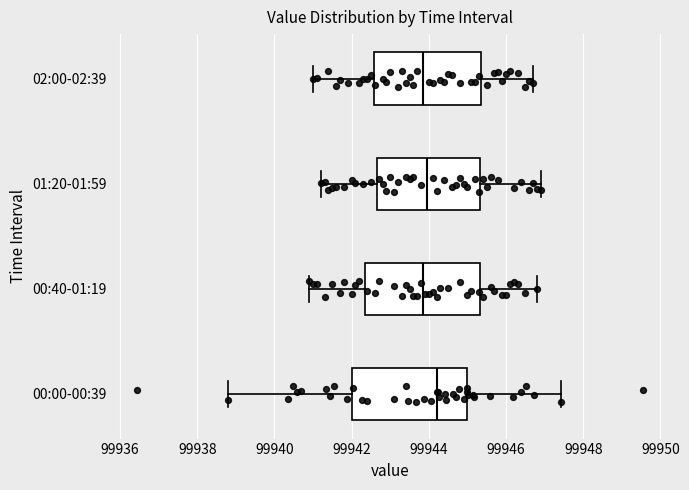

Where does the median line of the box for 00:00-00:39 sit on the x-axis? The values are not printed on the chart, so give them approximately, as read against the axis.

99944.2